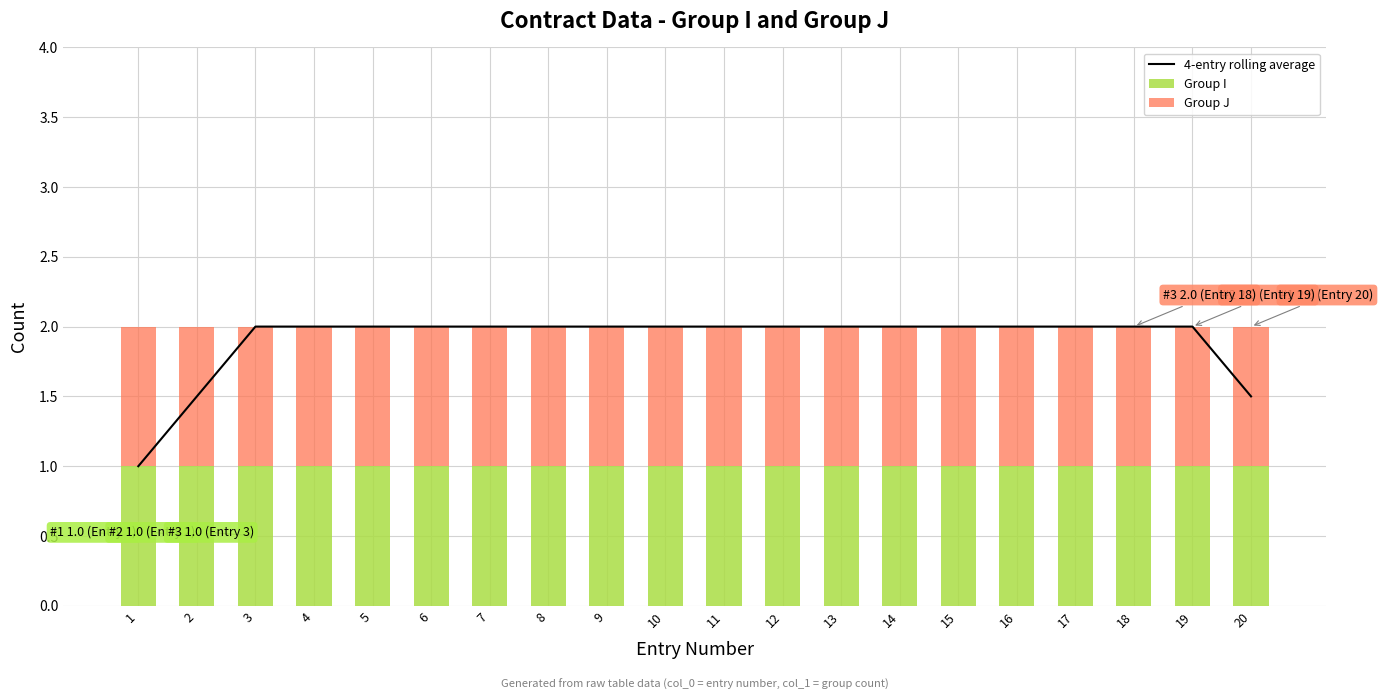

Which category has the highest value across all series?

3